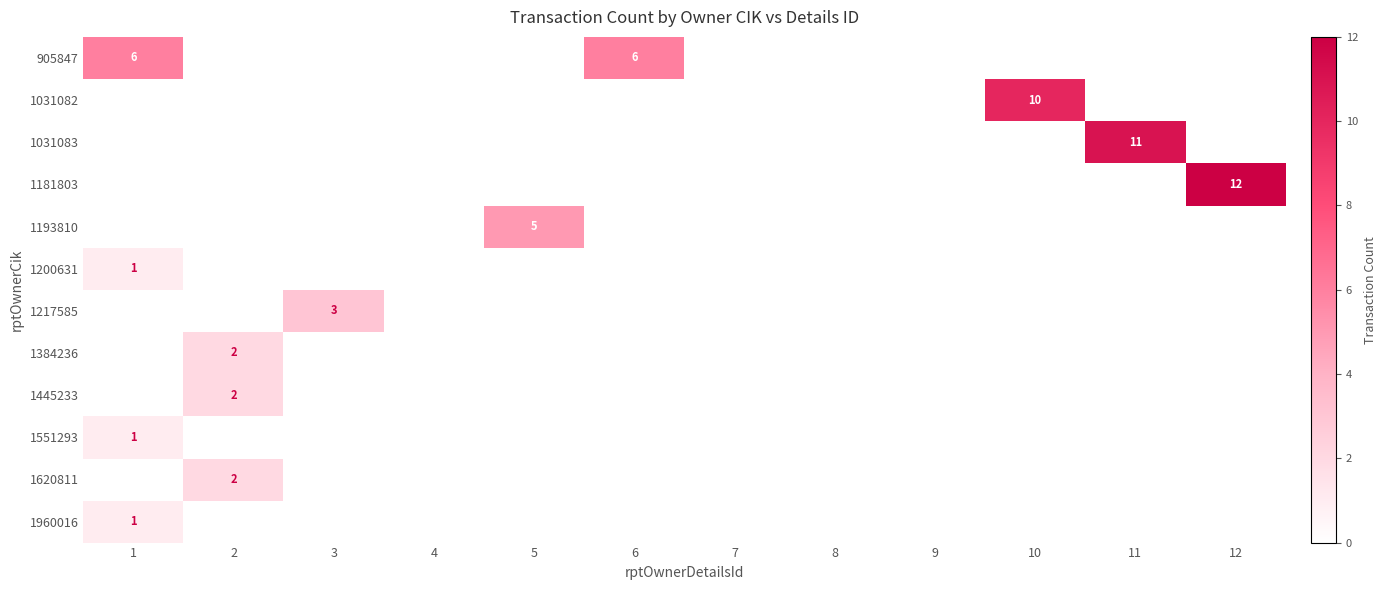

What is the difference between the highest and lowest values at 5?

5